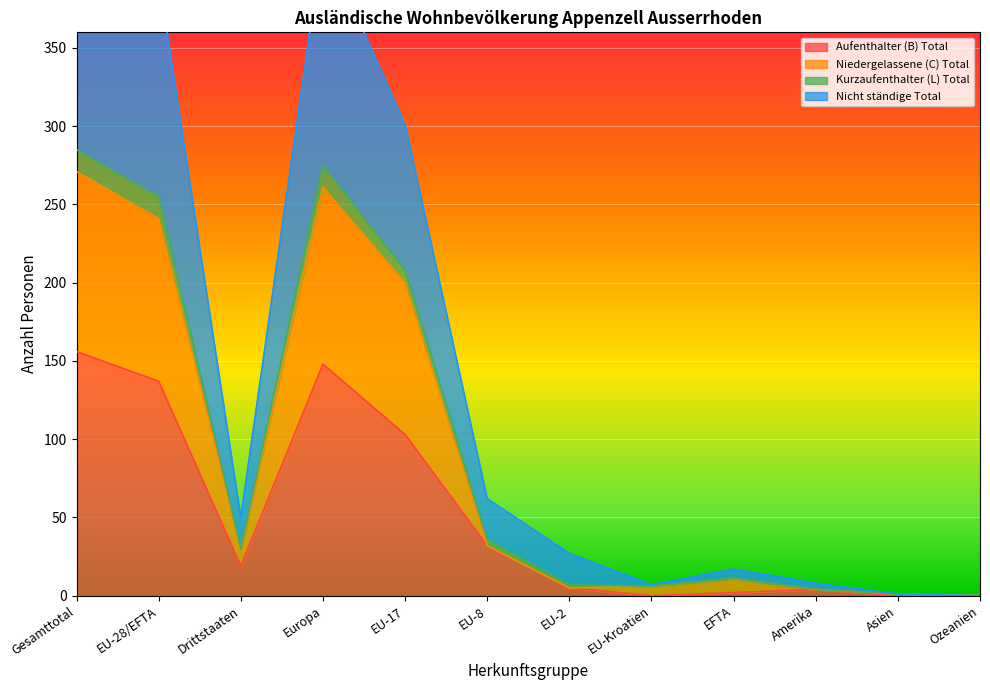

What is the sum of all Nicht ständige Total values?

1118